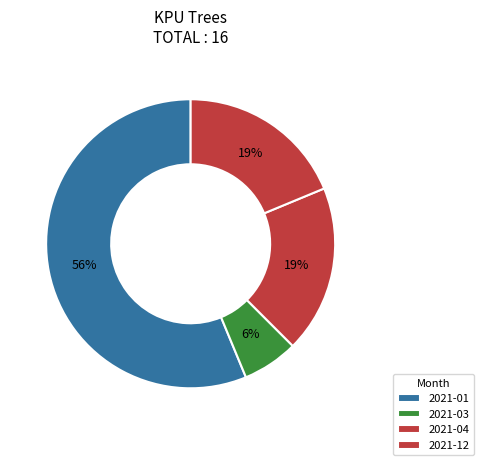

How many segments does this pie chart have?

4